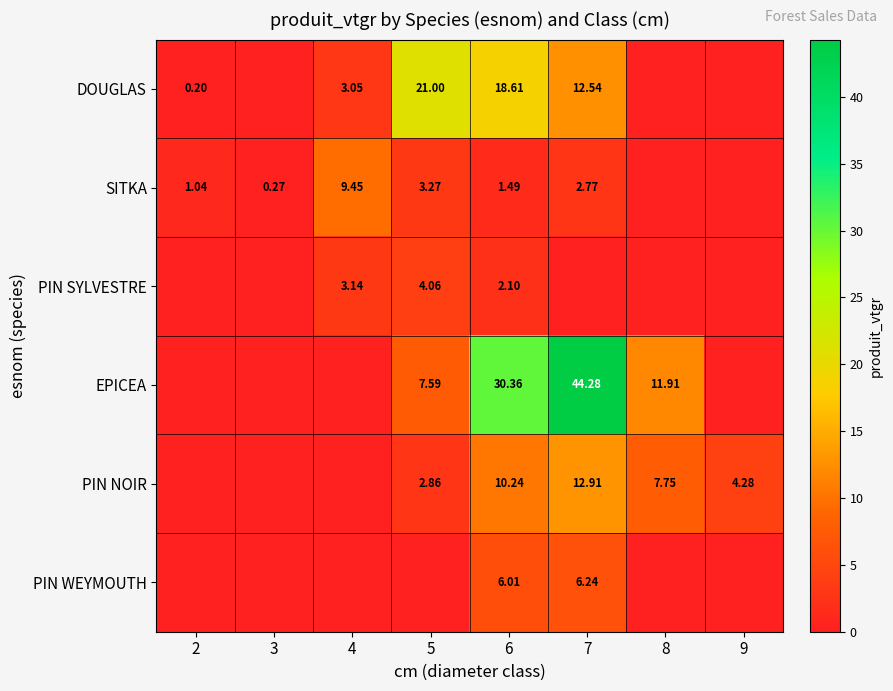

Which has a higher value, 9 or 3?

9